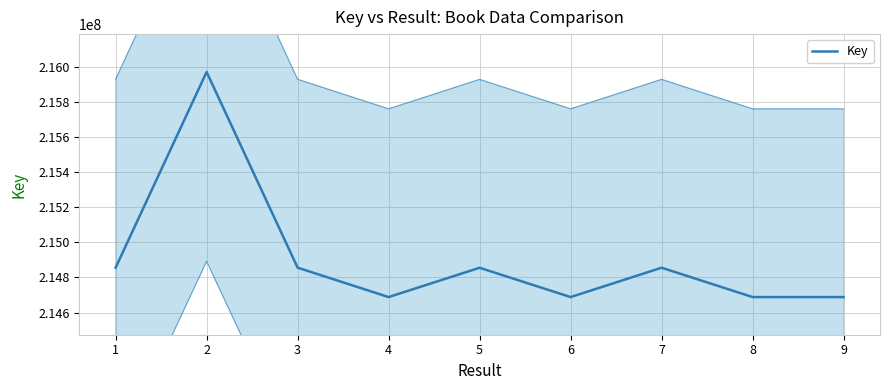

The value at 7 is 73262933. True or false?

False